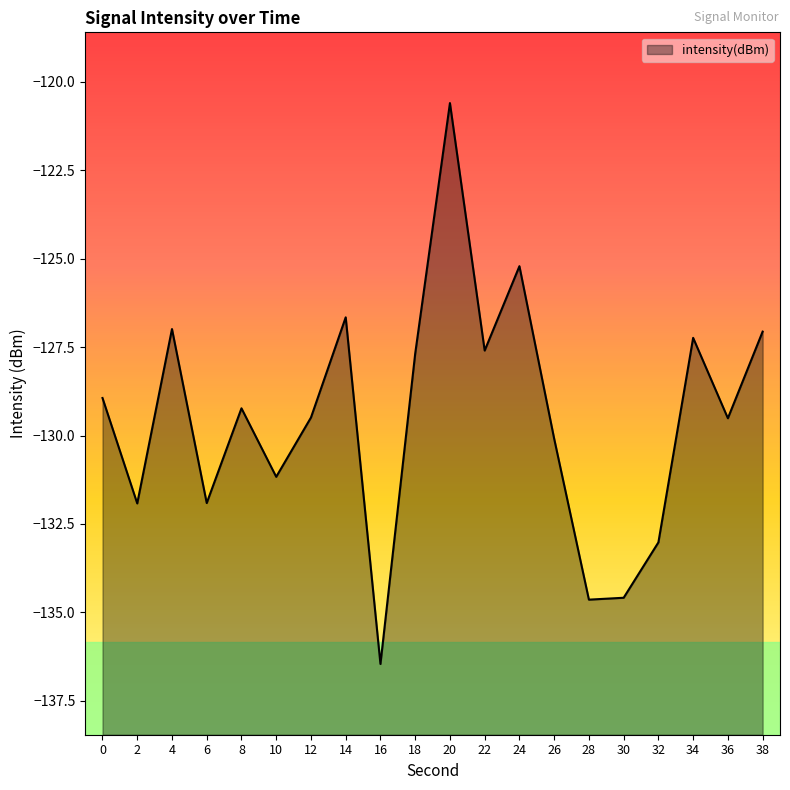

What is the sum of all values?

-2590.0